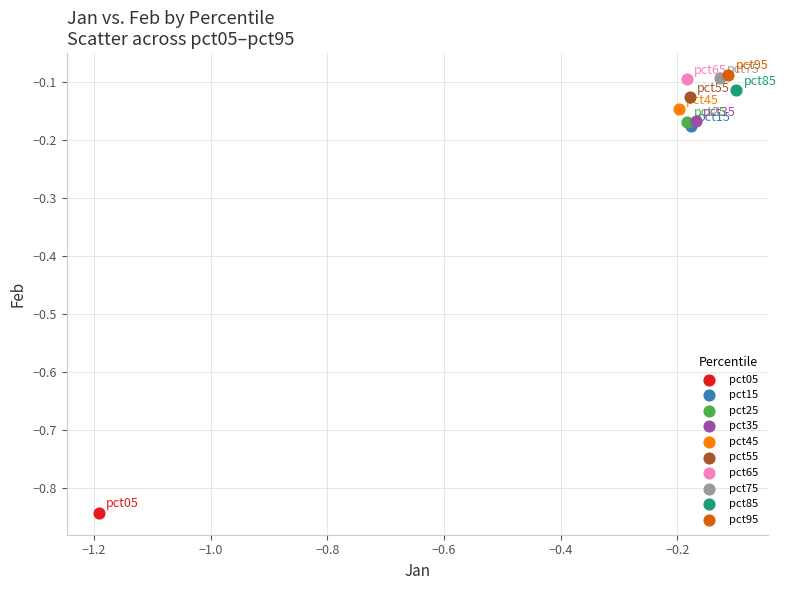

What are all the series names shown in the legend?

pct05, pct15, pct25, pct35, pct45, pct55, pct65, pct75, pct85, pct95